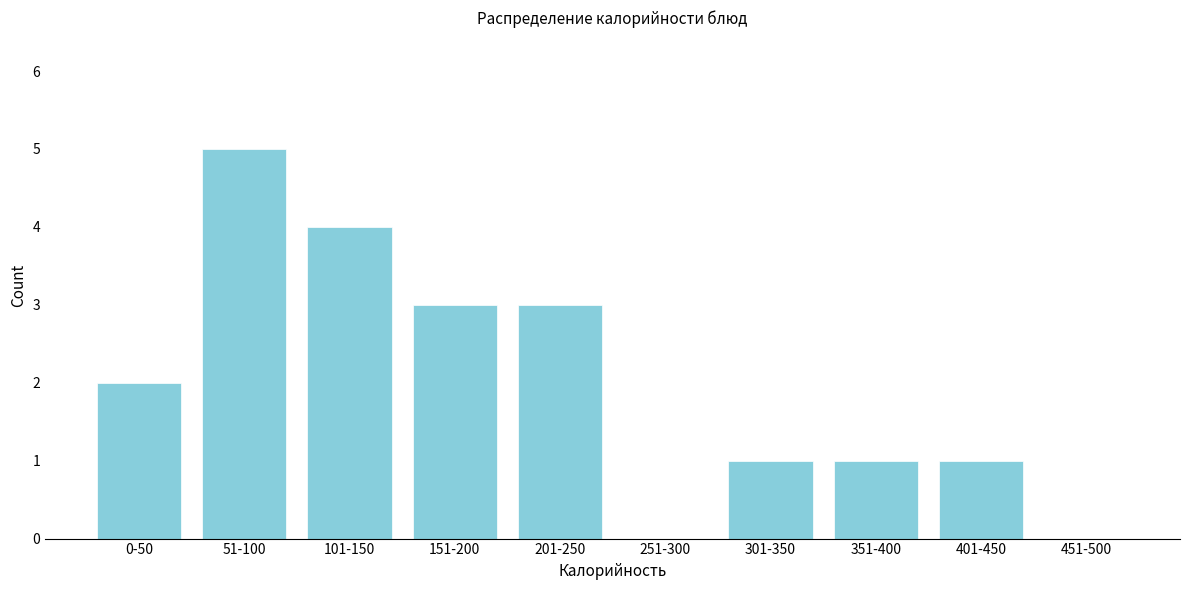

Reading left to right, transcribe all the data shown in this chart.

0-50=2	51-100=5	101-150=4	151-200=3	201-250=3	251-300=0	301-350=1	351-400=1	401-450=1	451-500=0